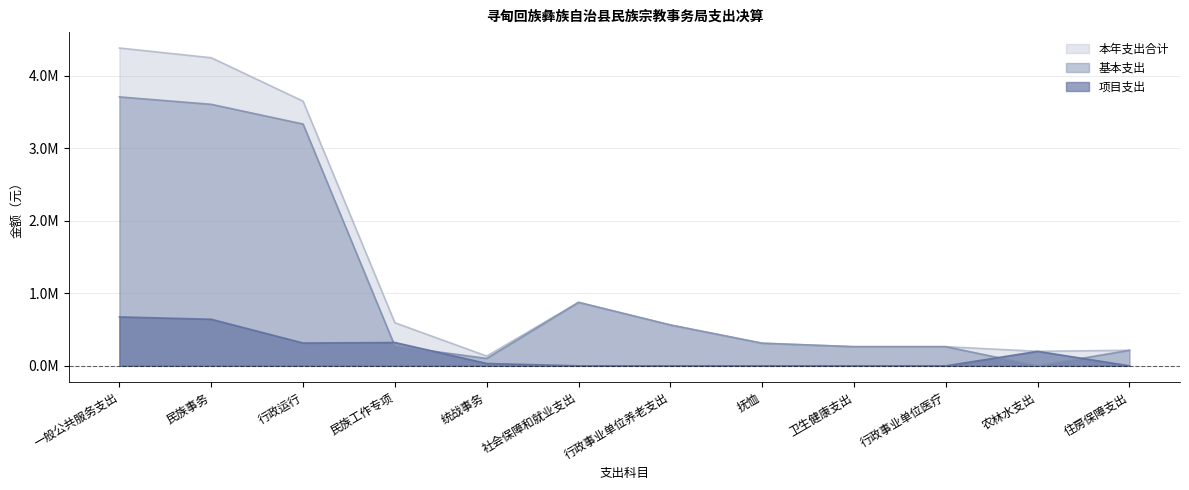

Is it true that 本年支出合计 equals 200000.0 at 农林水支出?

True